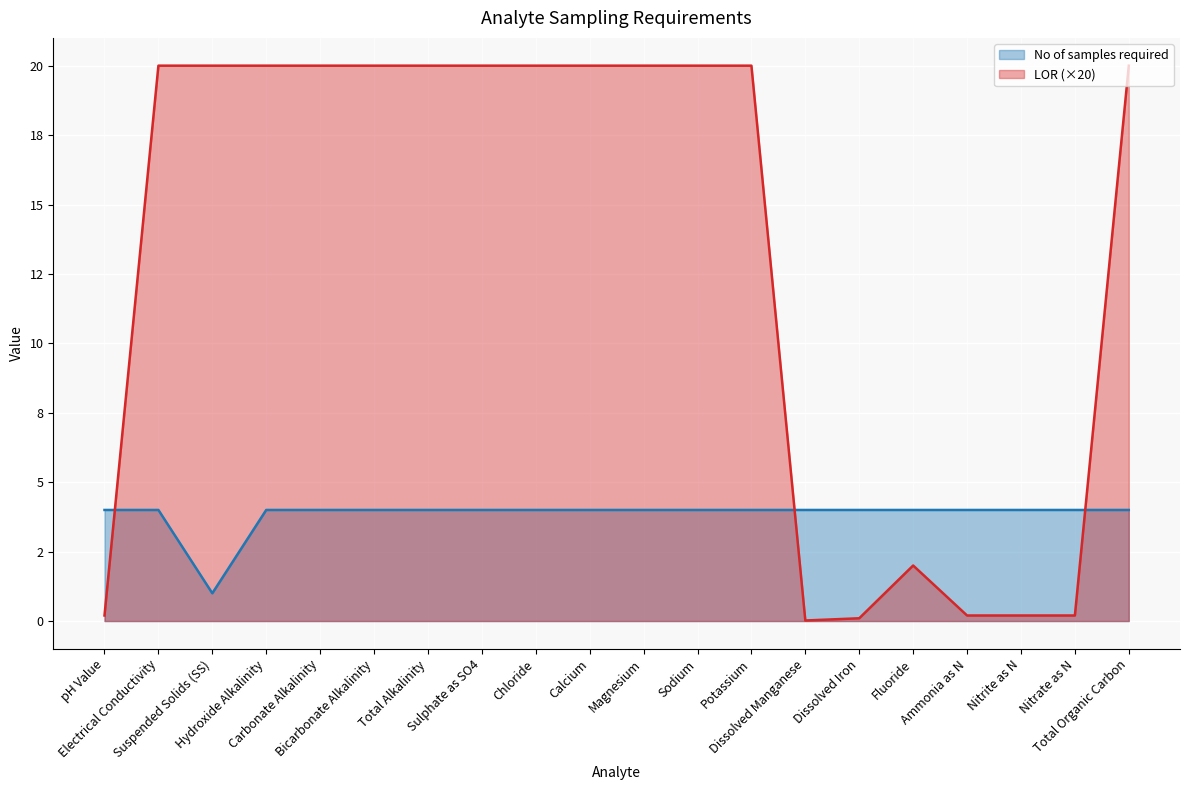

What is the label of the 16th point from the left?

Fluoride